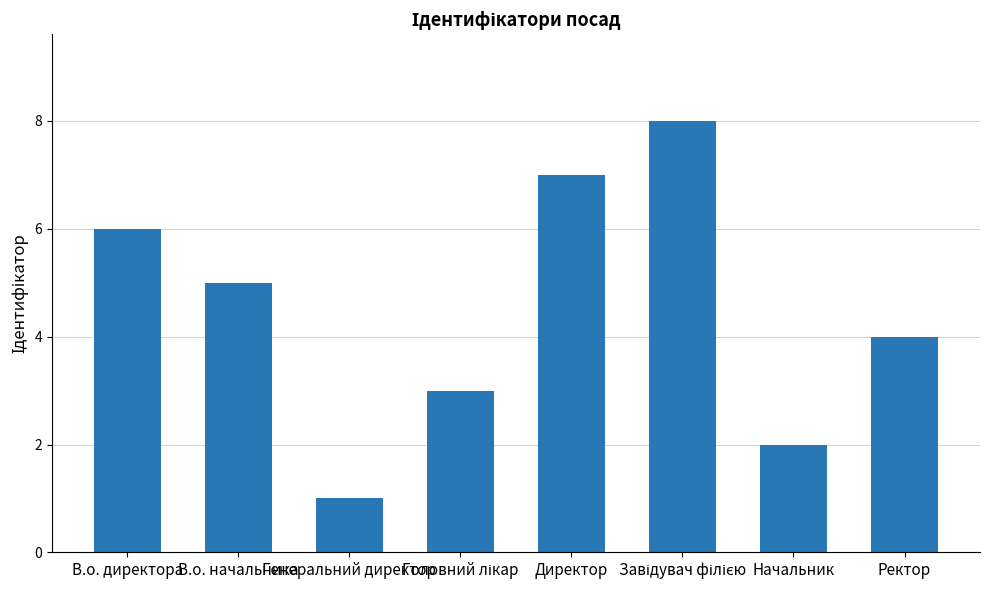

Reading left to right, transcribe all the data shown in this chart.

6	5	1	3	7	8	2	4